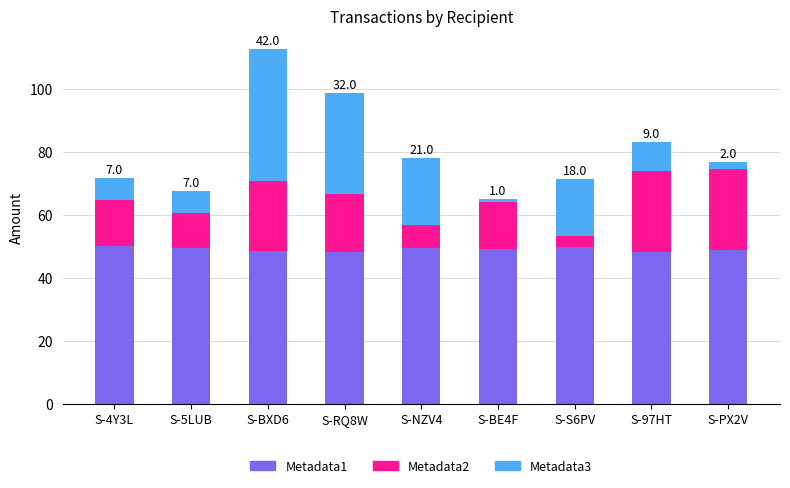

What is the sum of the Metadata1 values at S-BXD6 and S-NZV4?

98.1